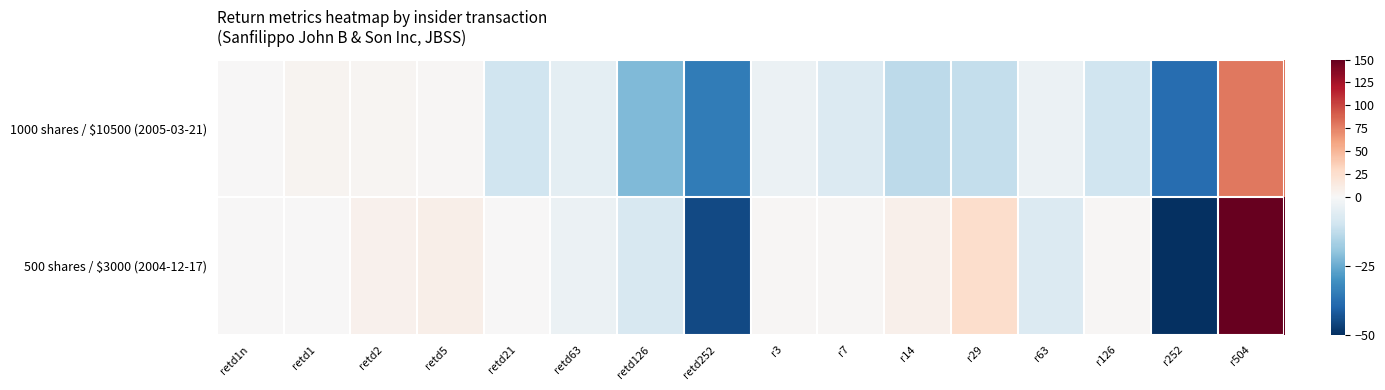

Rank the series at retd1n from highest to lowest value.

1000 shares / $10500 (2005-03-21), 500 shares / $3000 (2004-12-17)